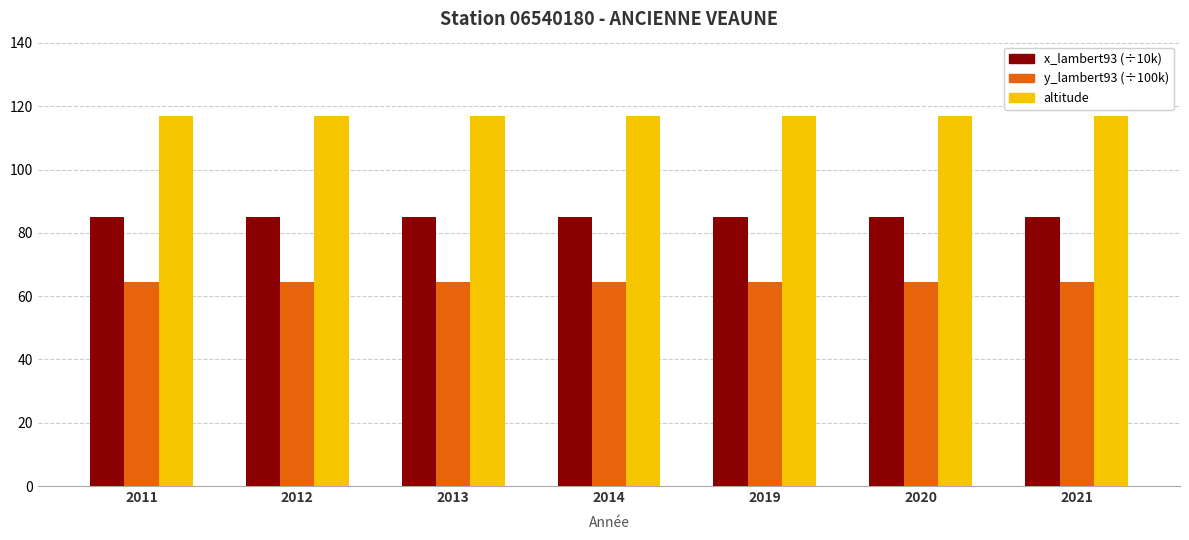

How many groups of bars are there?

7